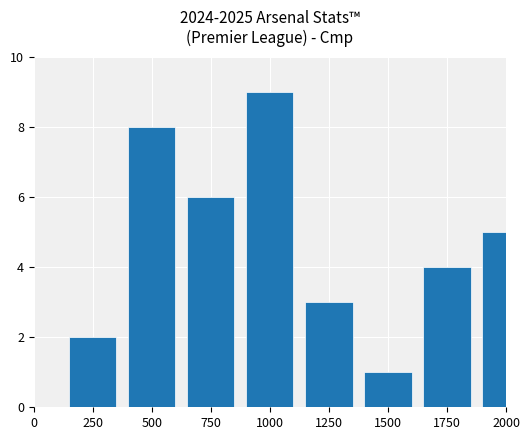

The chart shows a value of 1 at 1500. True or false?

False